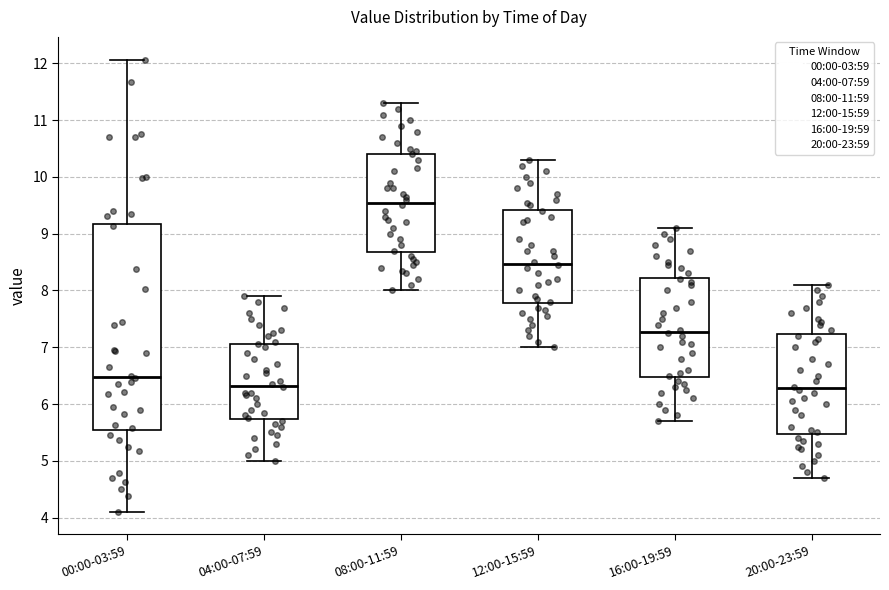

Which box's median line is the highest?

08:00-11:59